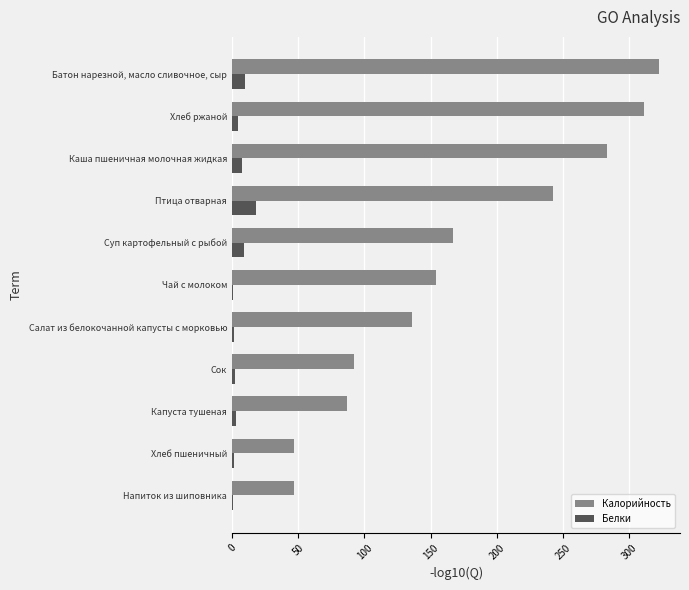

What is the highest value of the Калорийность series?

322.2